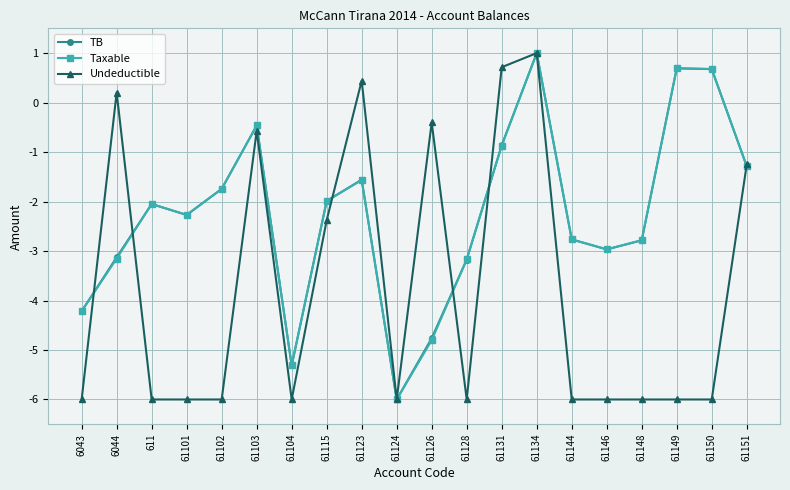

Read the Undeductible value at 61144.

-6.0